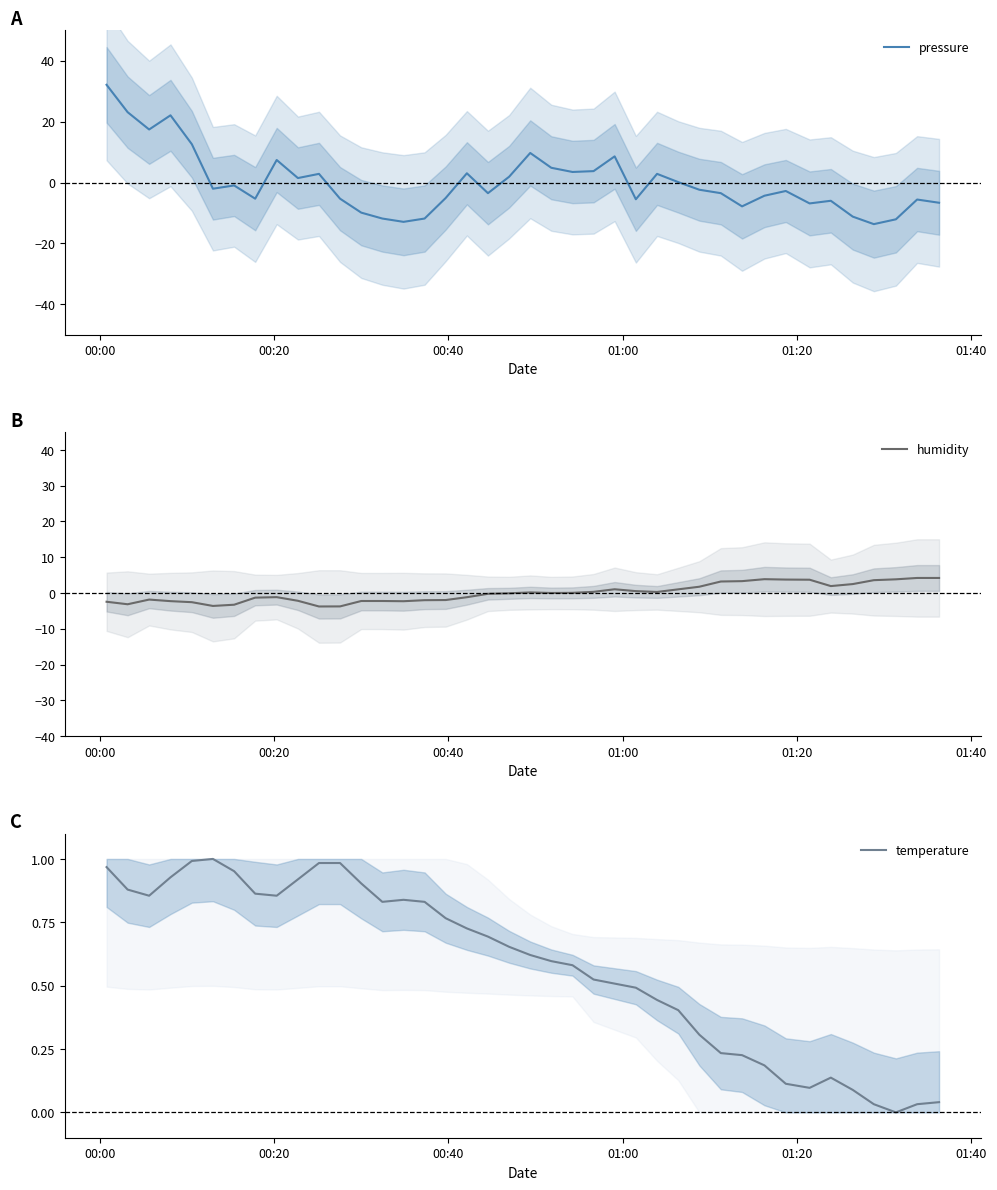

Is the value of pressure at 00:00 greater than the value of temperature at 00:40?

Yes